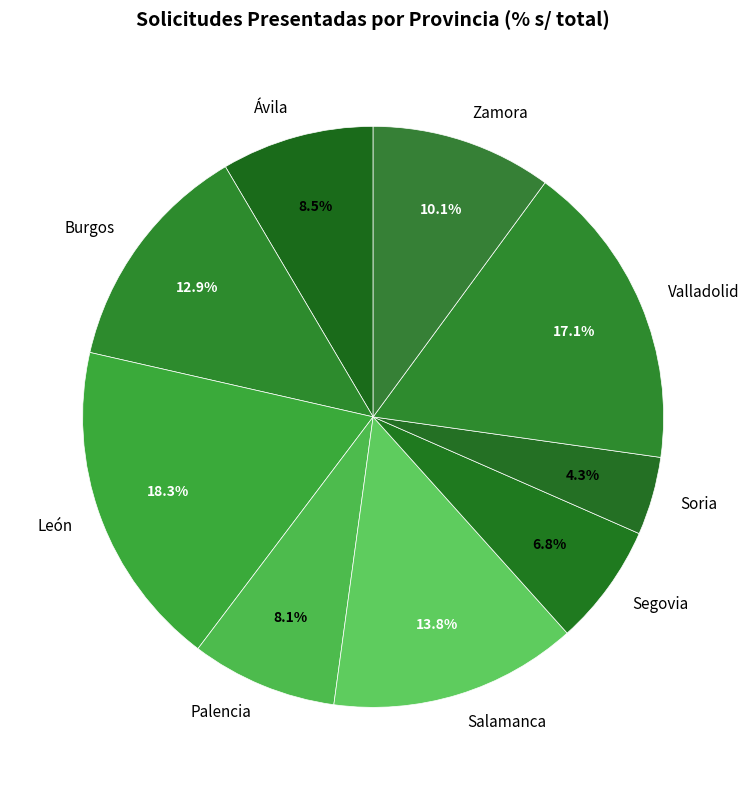

Is it true that Zamora is 10% of the pie?

True